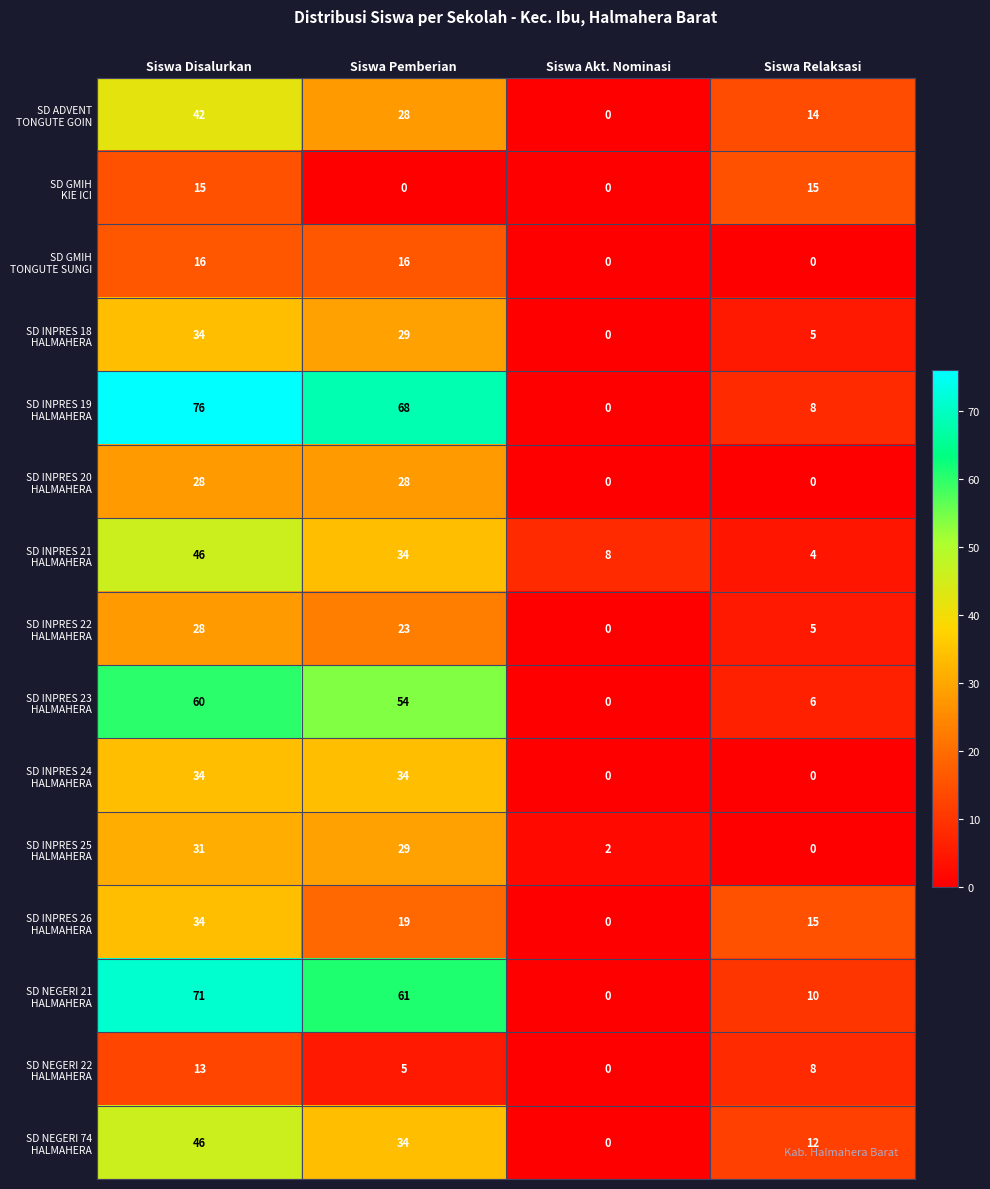

What is the total value across all series at Siswa Disalurkan?

574